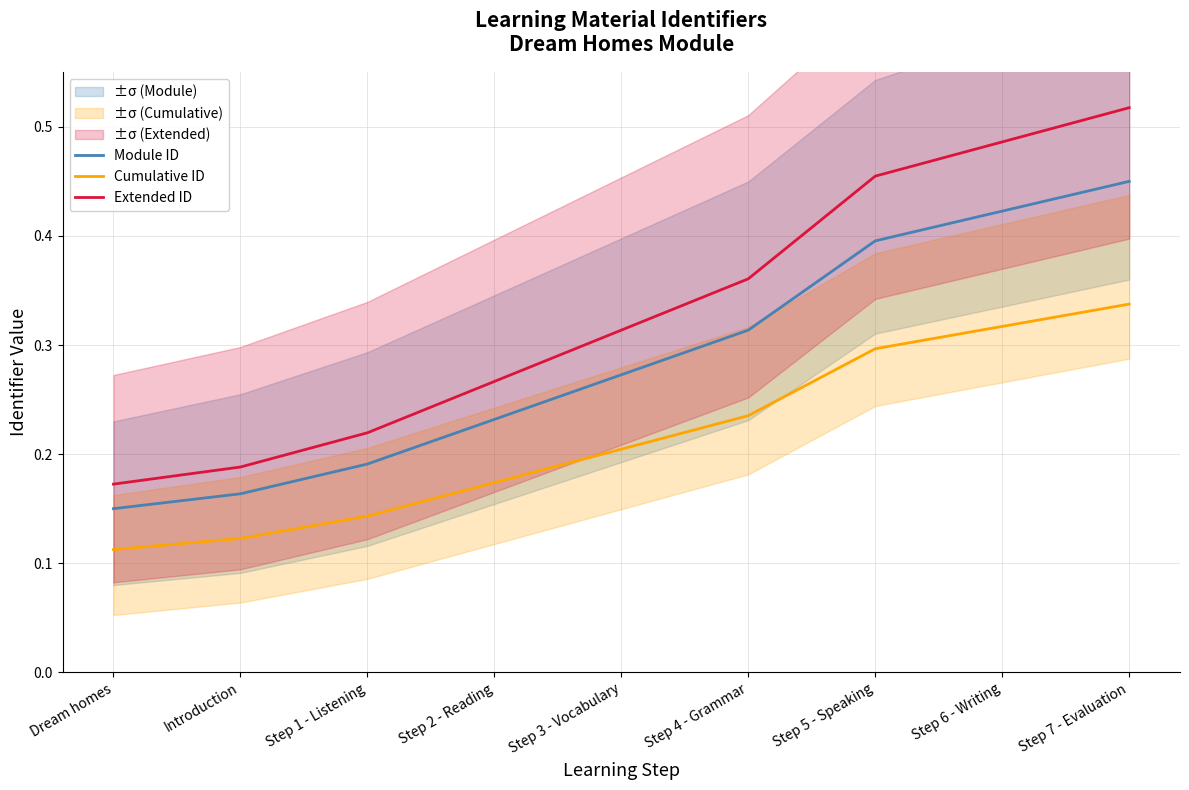

Which label corresponds to the smallest value in the chart?

Dream homes